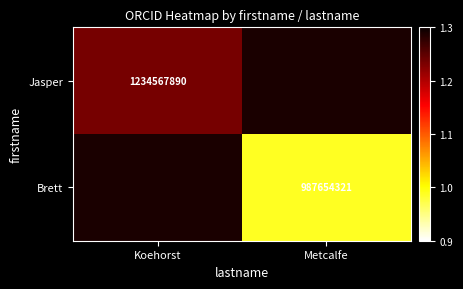

How many categories are shown in the chart?

2